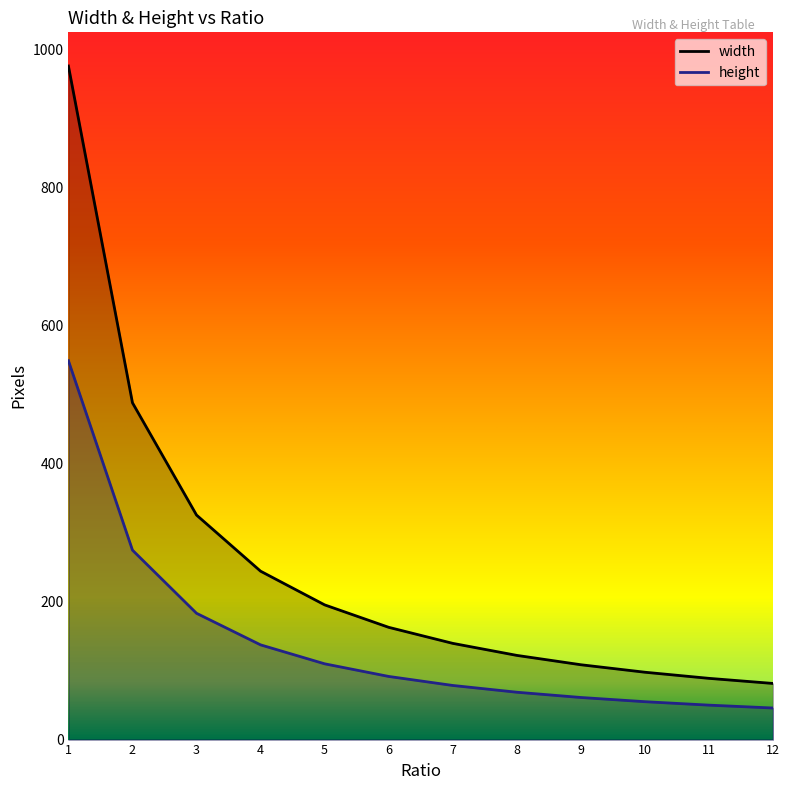

Reading left to right, list all the values displayed in this chart.

width: 976.0	488.0	325.3	244.0	195.2	162.7	139.4	122.0	108.4	97.6	88.7	81.3
height: 549.0	274.5	183.0	137.2	109.8	91.5	78.4	68.6	61.0	54.9	49.9	45.8